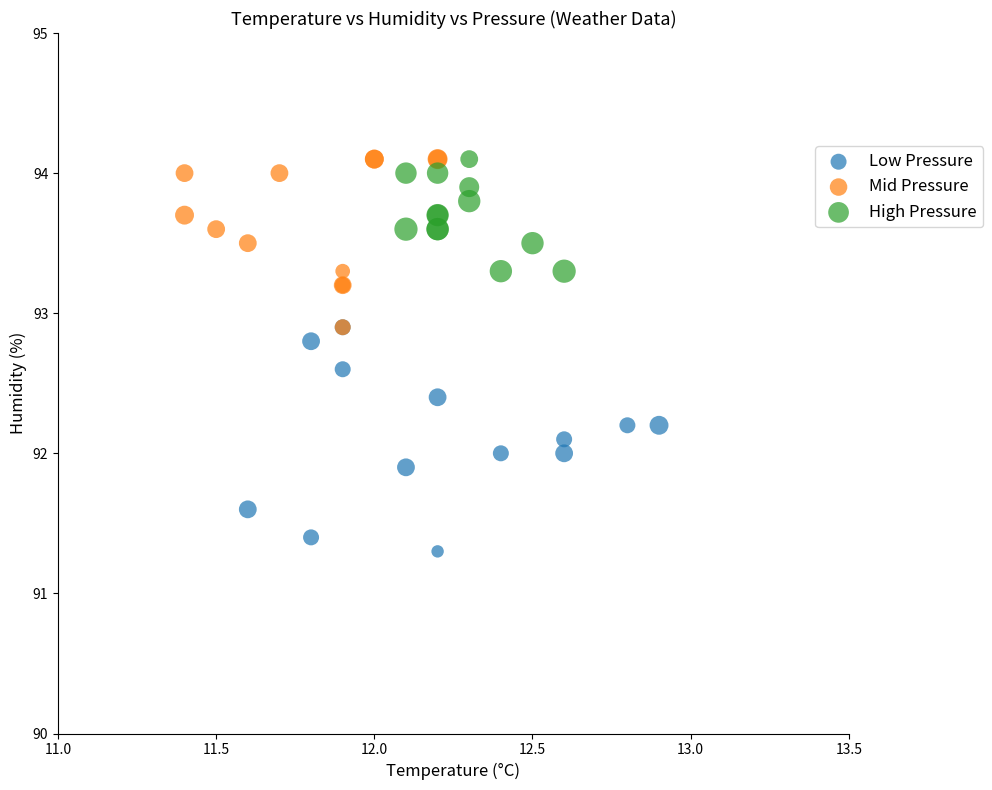

Which series contains the lowest Y value?

Low Pressure